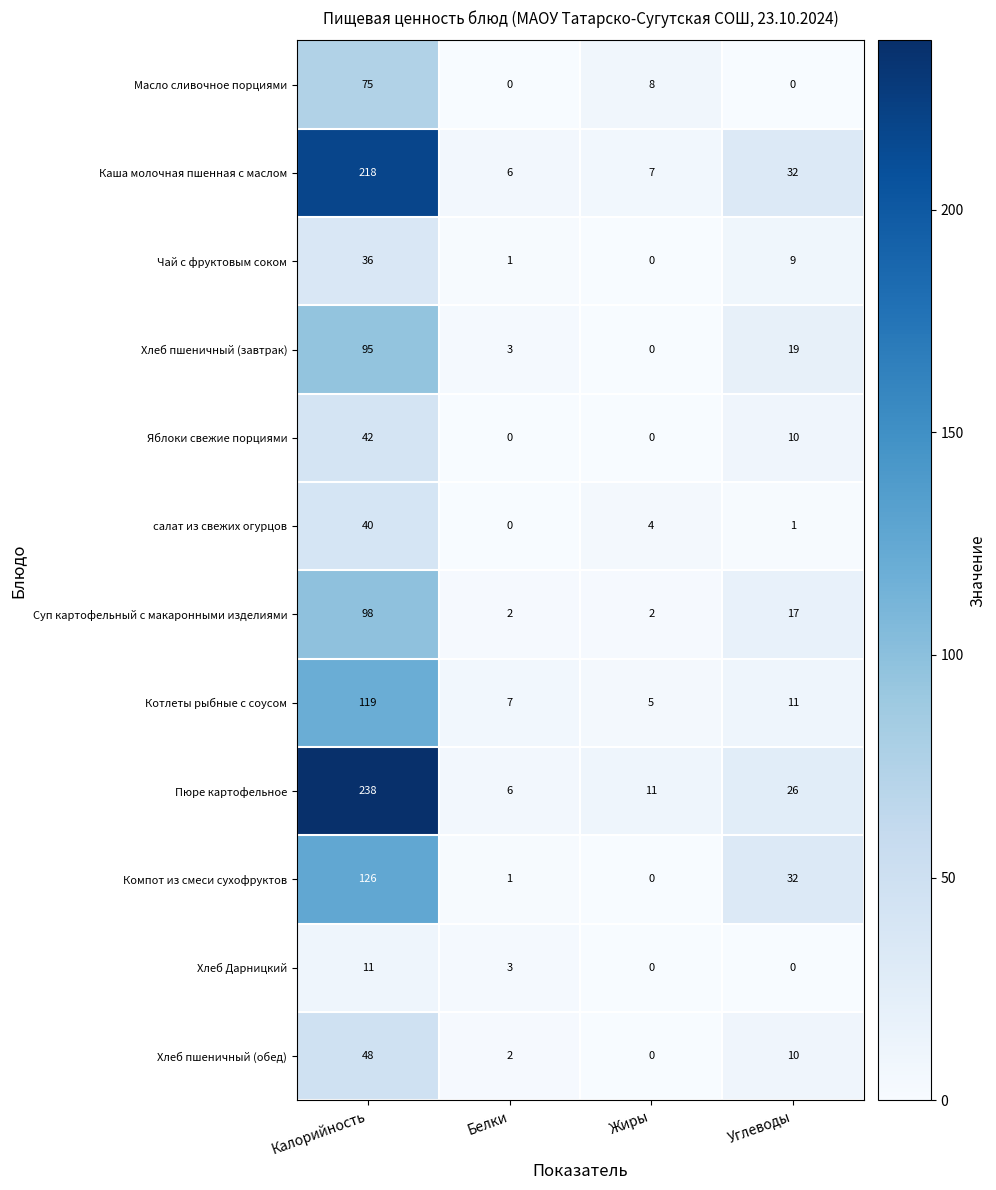

Which series has the largest range (max minus min)?

Пюре картофельное